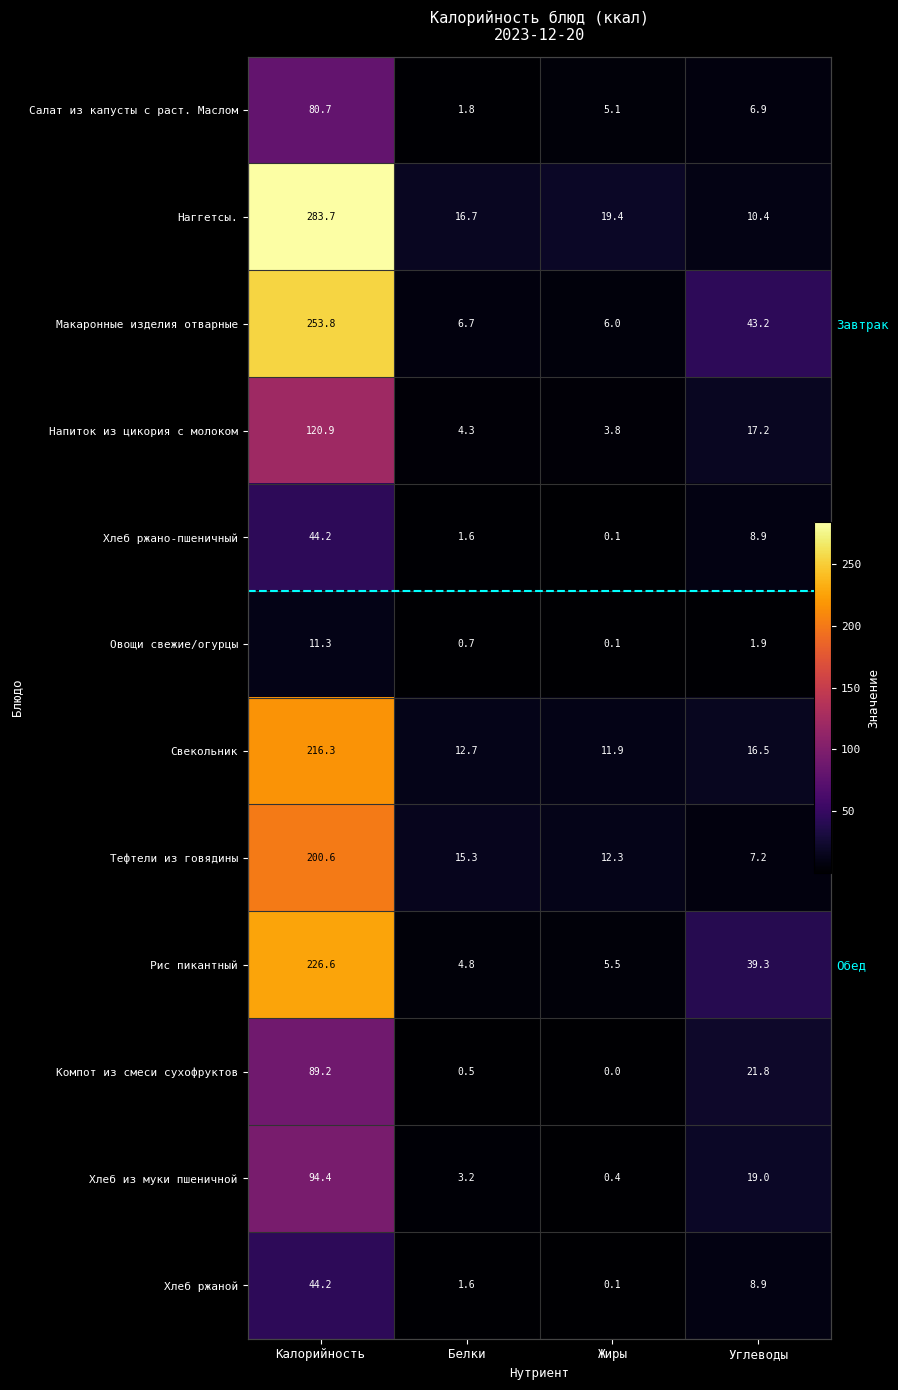

True or false: Овощи свежие/огурцы has a value of 0.1 at Жиры.

True